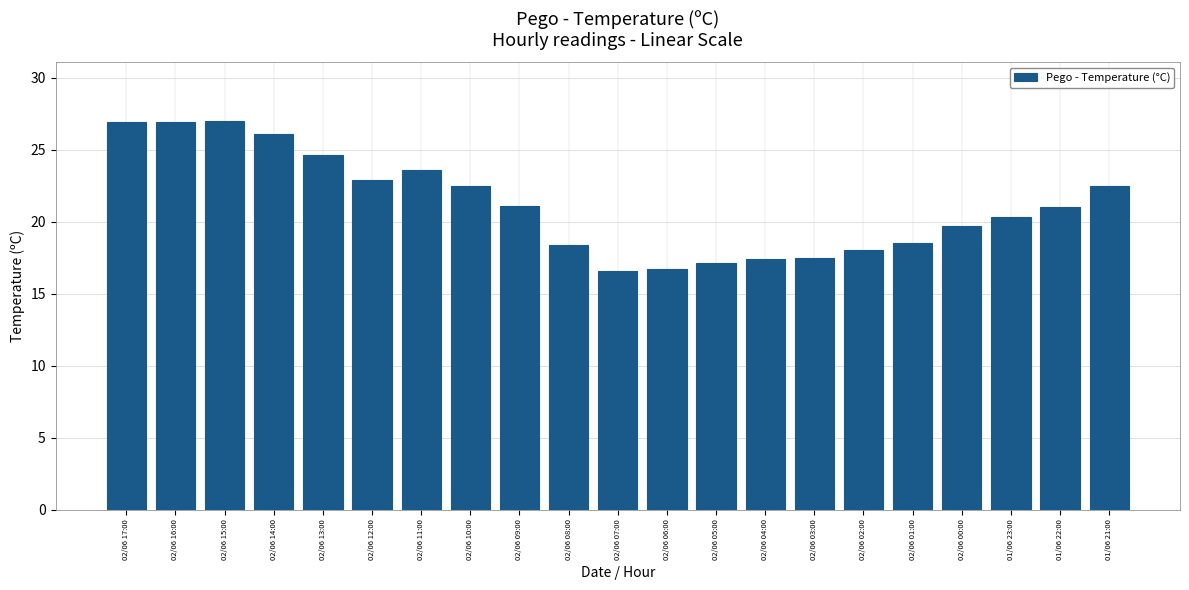

The value at 02/06 05:00 is 17.1. True or false?

True